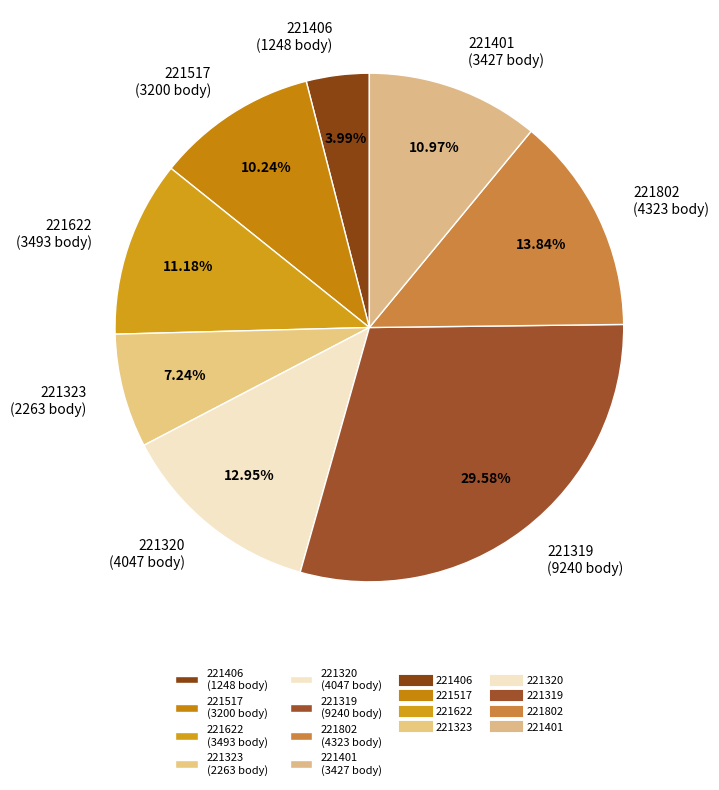

Which has a higher value, 221517 or 221323?

221517